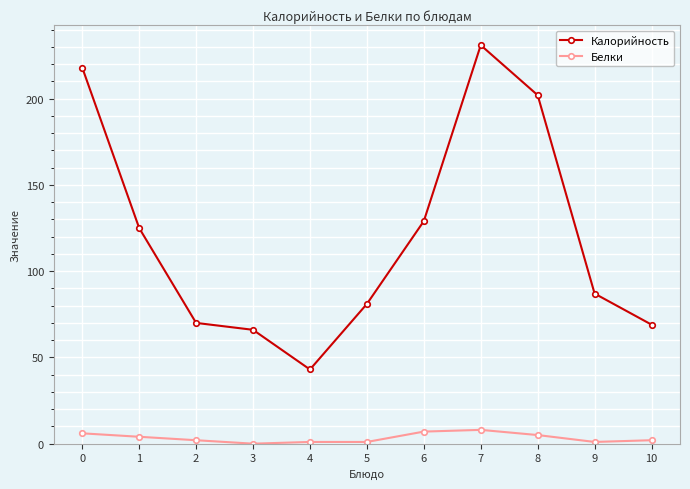

How many categories are shown in the chart?

11